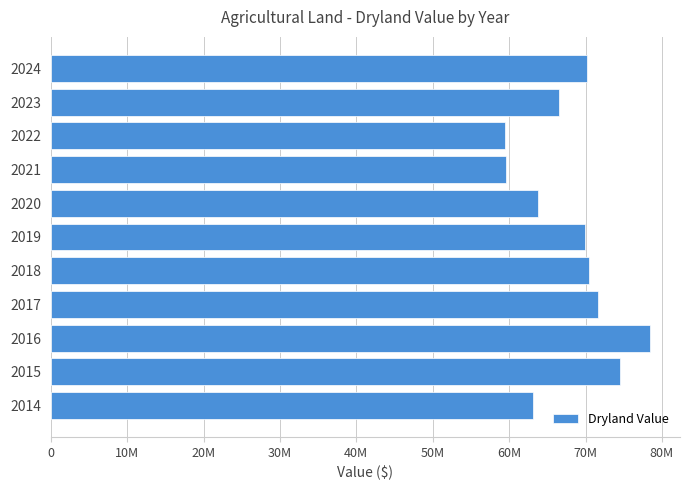

Does the chart contain any negative values?

No